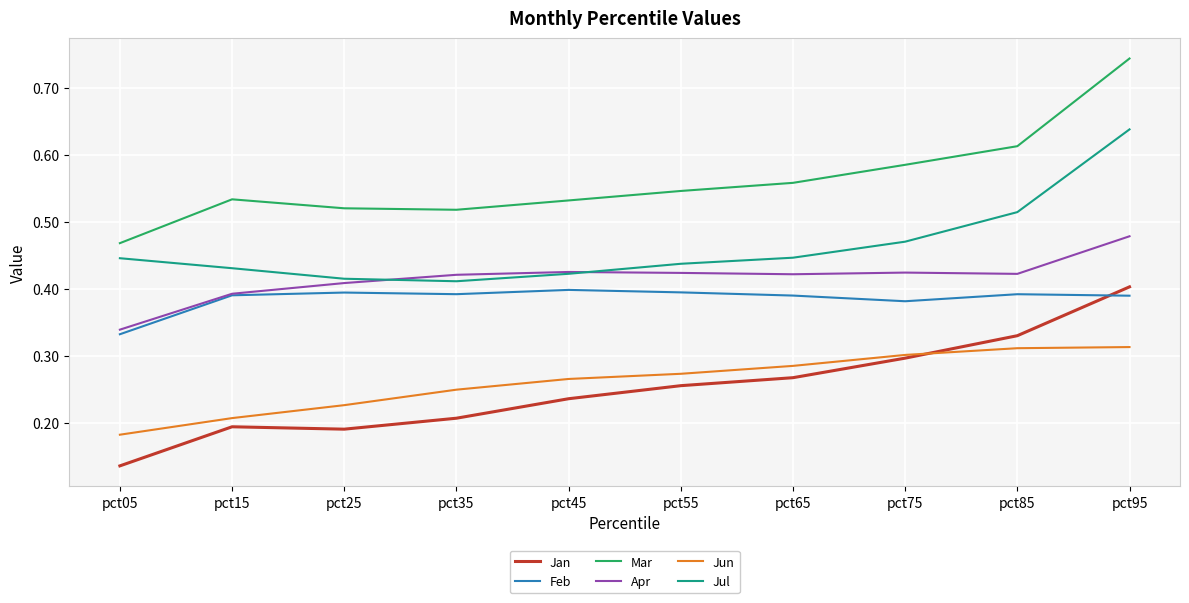

The value of Jun at pct75 is 0.3. True or false?

True